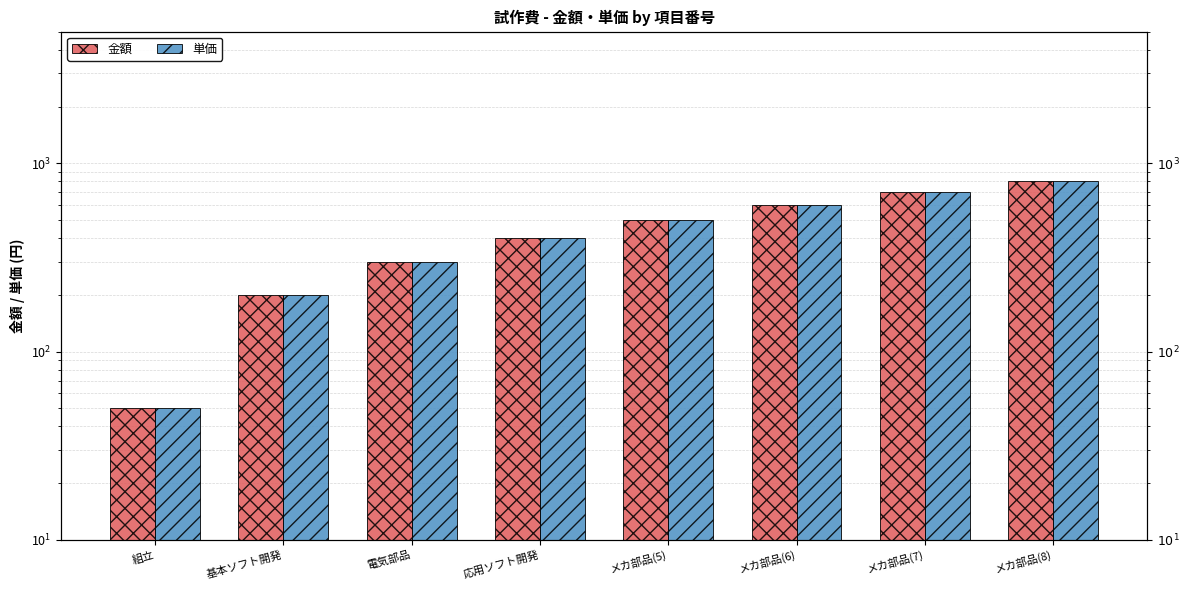

What position from the left is 基本ソフト開発?

2